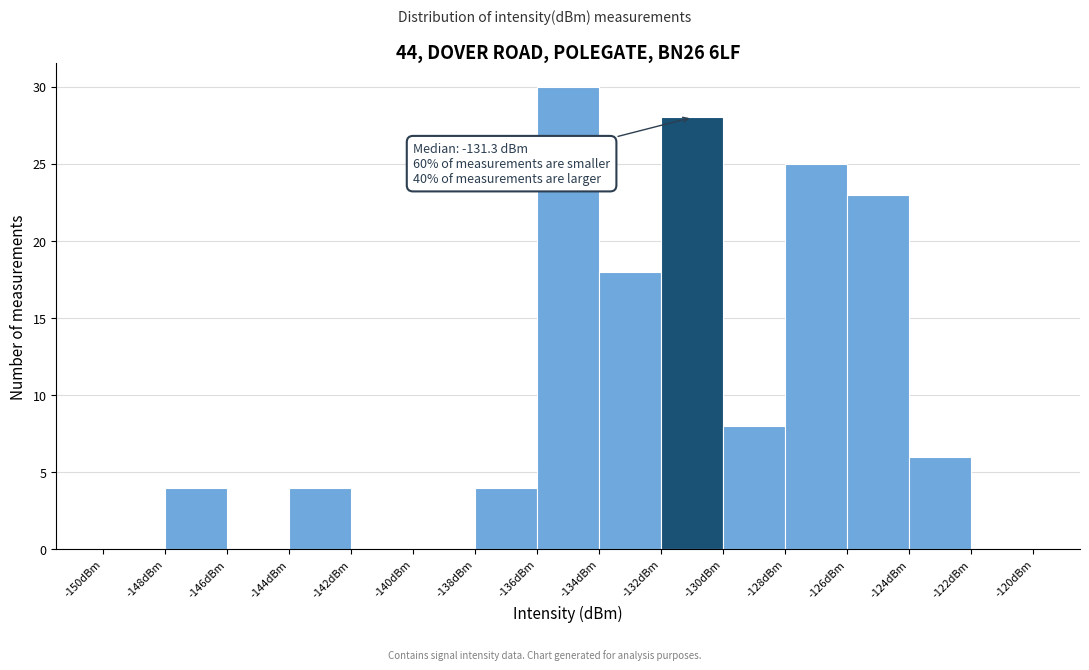

Over which range of the x-axis is the bar tallest?

-136 to -134